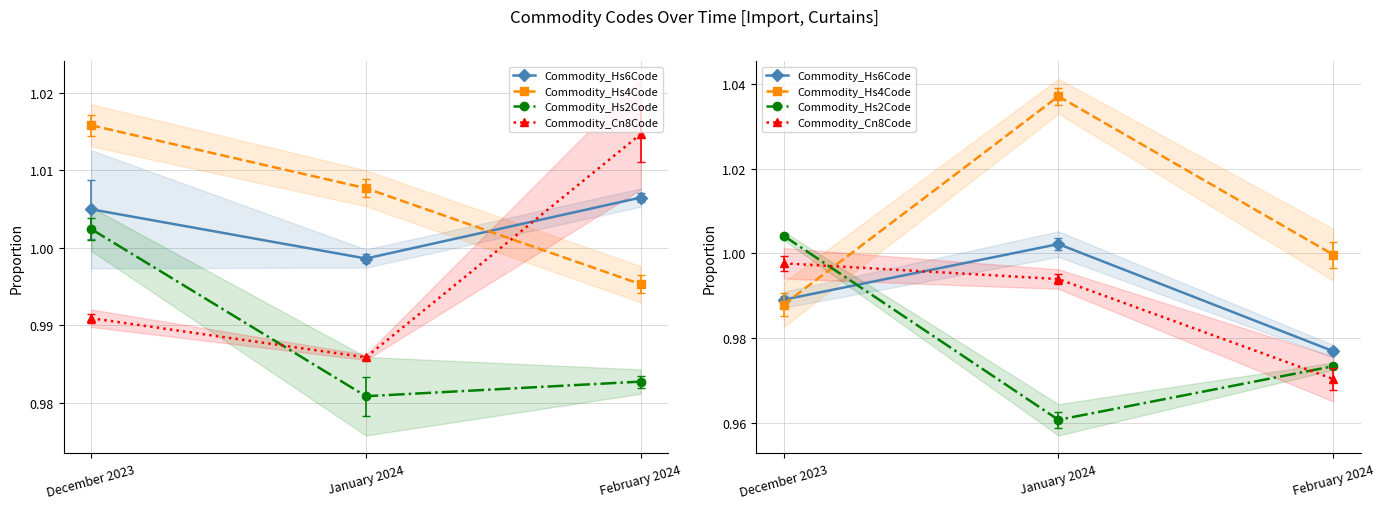

Rank the categories by Commodity_Hs4Code value from lowest to highest.

December 2023, February 2024, January 2024